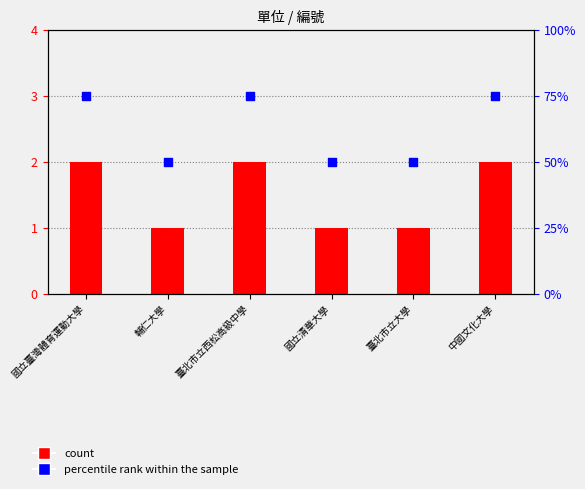

Which series has the widest spread of Y values?

percentile rank within the sample